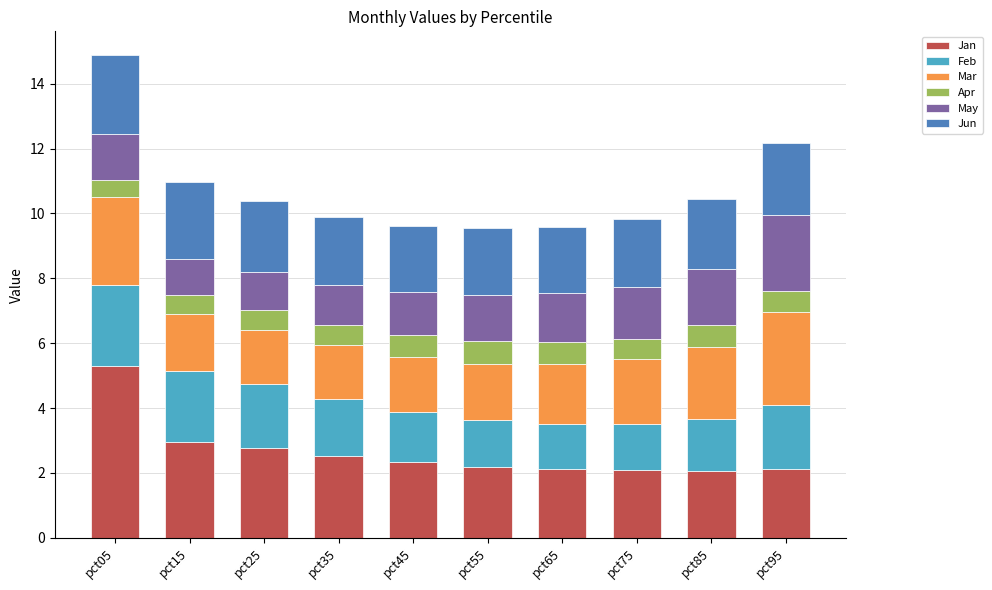

What is the average value of the Jan series?

2.6